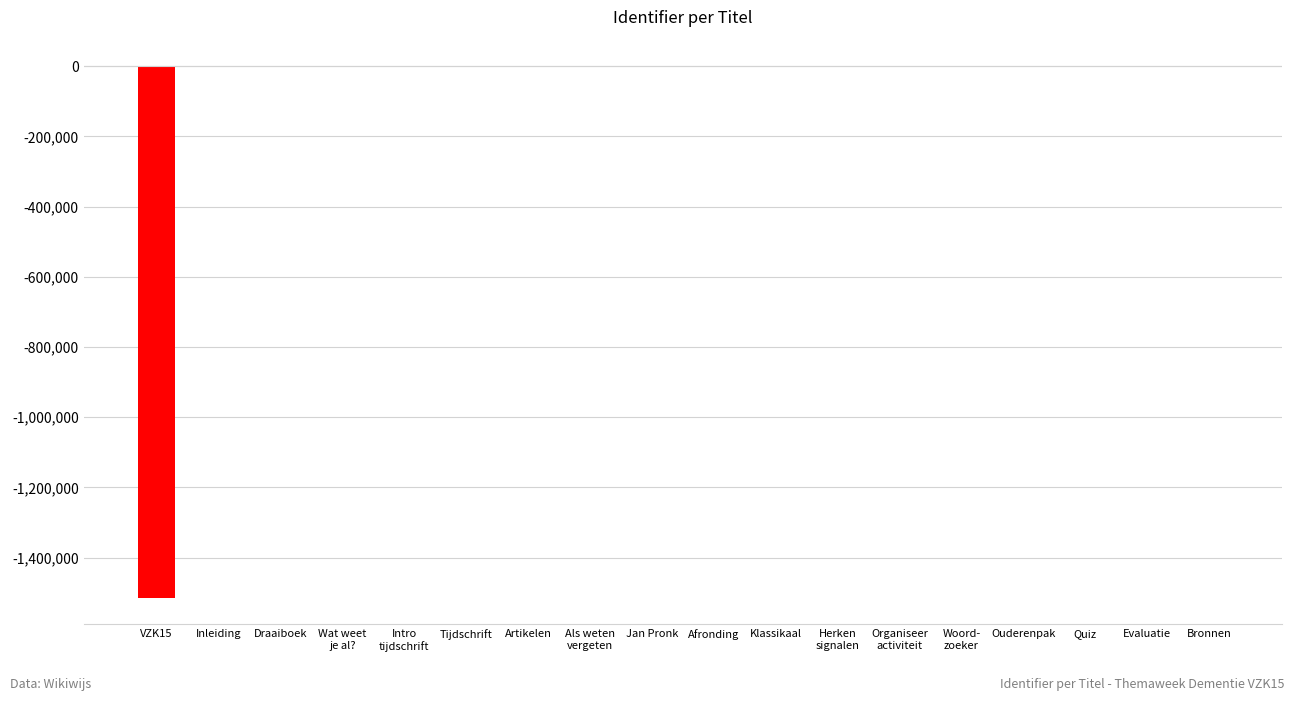

What is the difference between the second highest and minimum values?

1514769